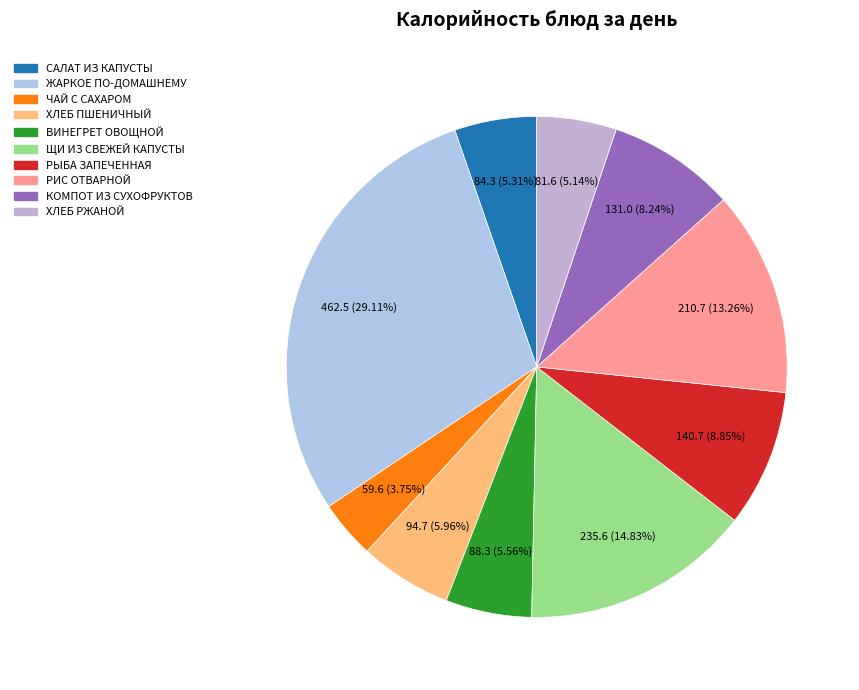

How many slices are in this pie chart?

10